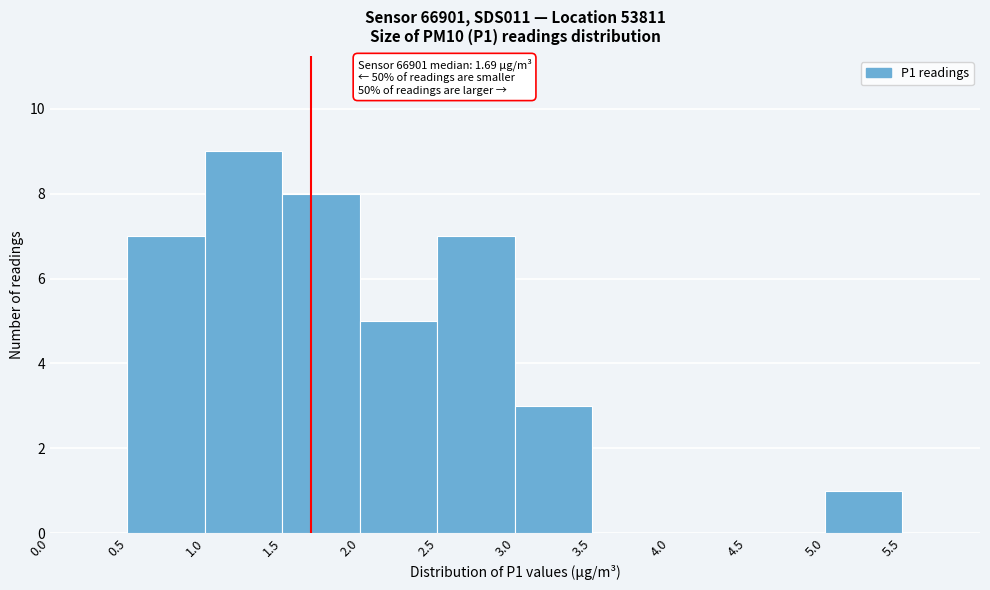

Over which range of the x-axis is the bar tallest?

1.0 to 1.5